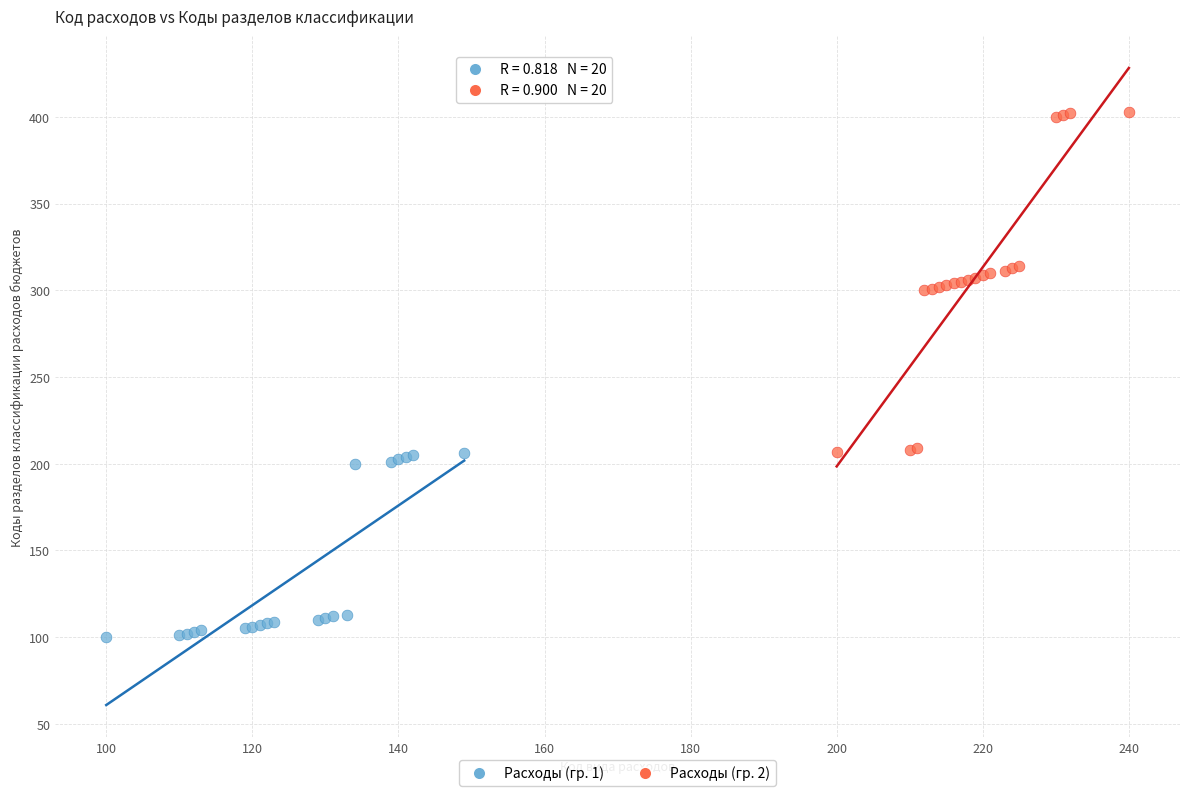

Which series has the widest spread of Y values?

Расходы (гр. 2)